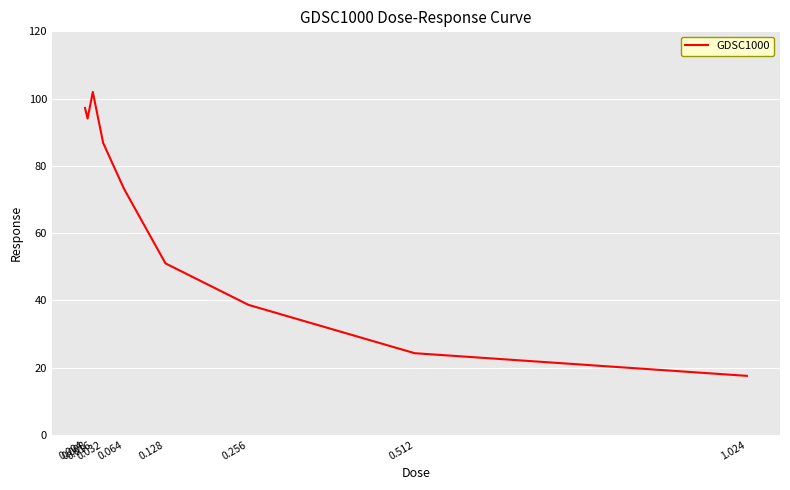

What is the difference between the maximum and minimum values?

84.4